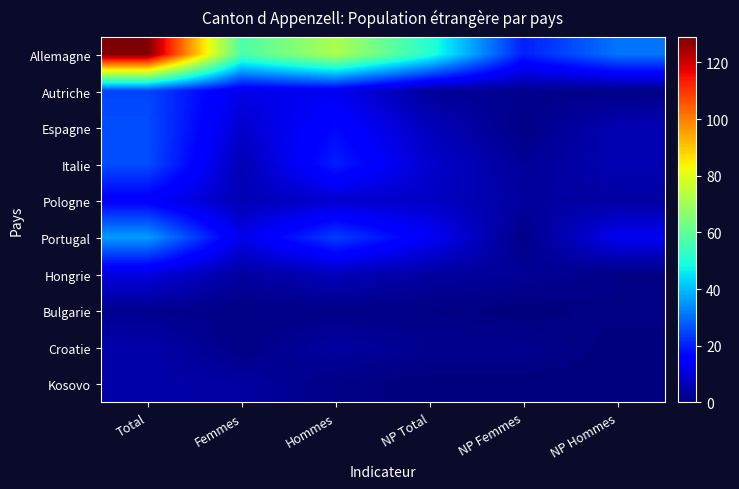

Reading left to right, extract all data points from this chart.

Allemagne: Total=129	Femmes=57	Hommes=72	NP Total=51	NP Femmes=20	NP Hommes=31
Autriche: Total=25	Femmes=12	Hommes=13	NP Total=3	NP Femmes=2	NP Hommes=1
Espagne: Total=26	Femmes=9	Hommes=17	NP Total=7	NP Femmes=1	NP Hommes=6
Italie: Total=26	Femmes=6	Hommes=20	NP Total=9	NP Femmes=3	NP Hommes=6
Pologne: Total=15	Femmes=6	Hommes=9	NP Total=8	NP Femmes=4	NP Hommes=4
Portugal: Total=36	Femmes=12	Hommes=24	NP Total=14	NP Femmes=1	NP Hommes=13
Hongrie: Total=11	Femmes=4	Hommes=7	NP Total=4	NP Femmes=3	NP Hommes=1
Bulgarie: Total=2	Femmes=1	Hommes=1	NP Total=1	NP Femmes=0	NP Hommes=1
Croatie: Total=5	Femmes=1	Hommes=4	NP Total=2	NP Femmes=2	NP Hommes=0
Kosovo: Total=5	Femmes=4	Hommes=1	NP Total=0	NP Femmes=0	NP Hommes=0